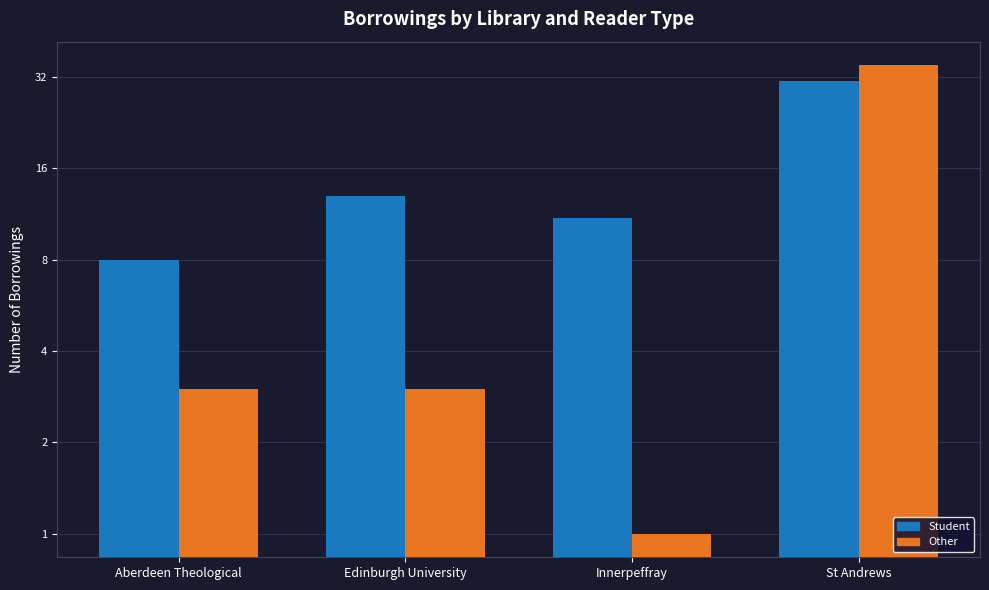

Does the chart contain stacked bars?

No